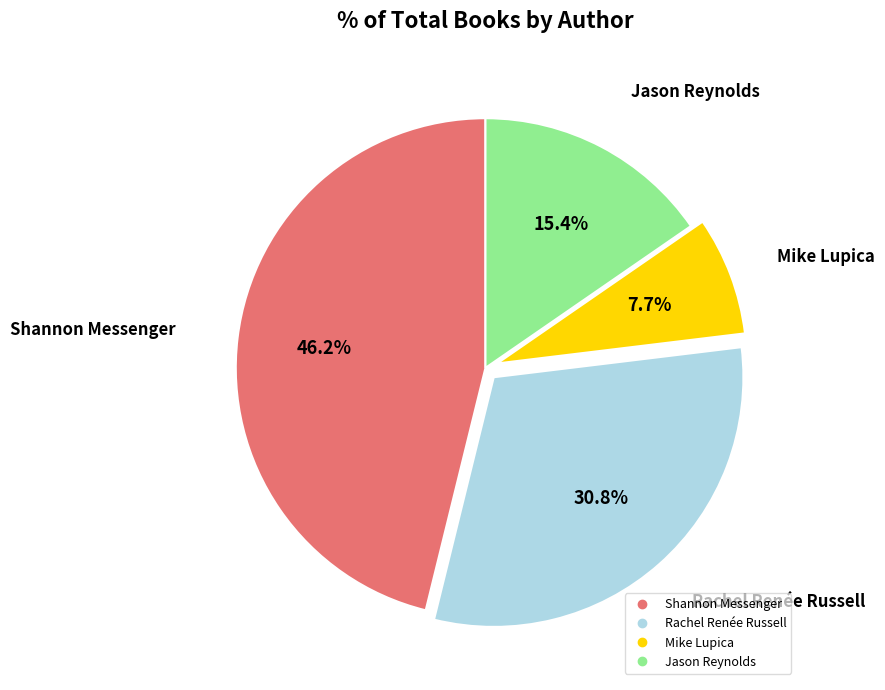

Is there a majority slice in this chart?

No